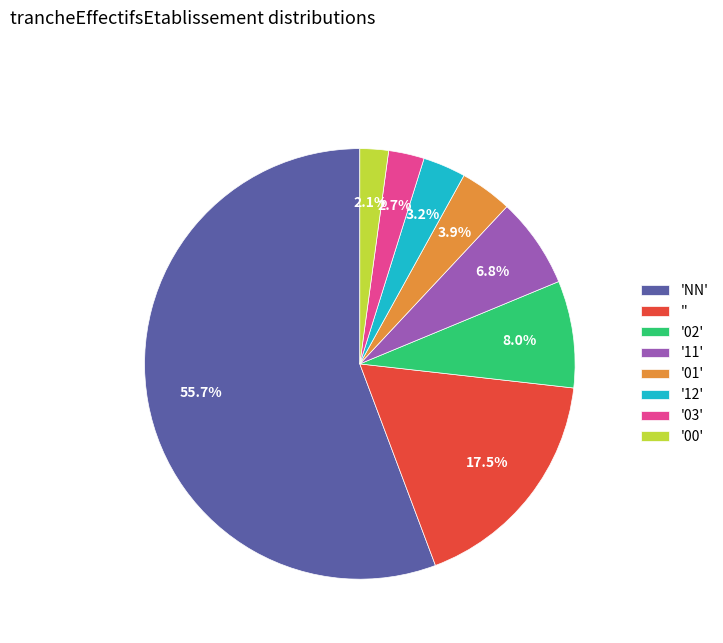

Between '03' and '', which is larger?

''